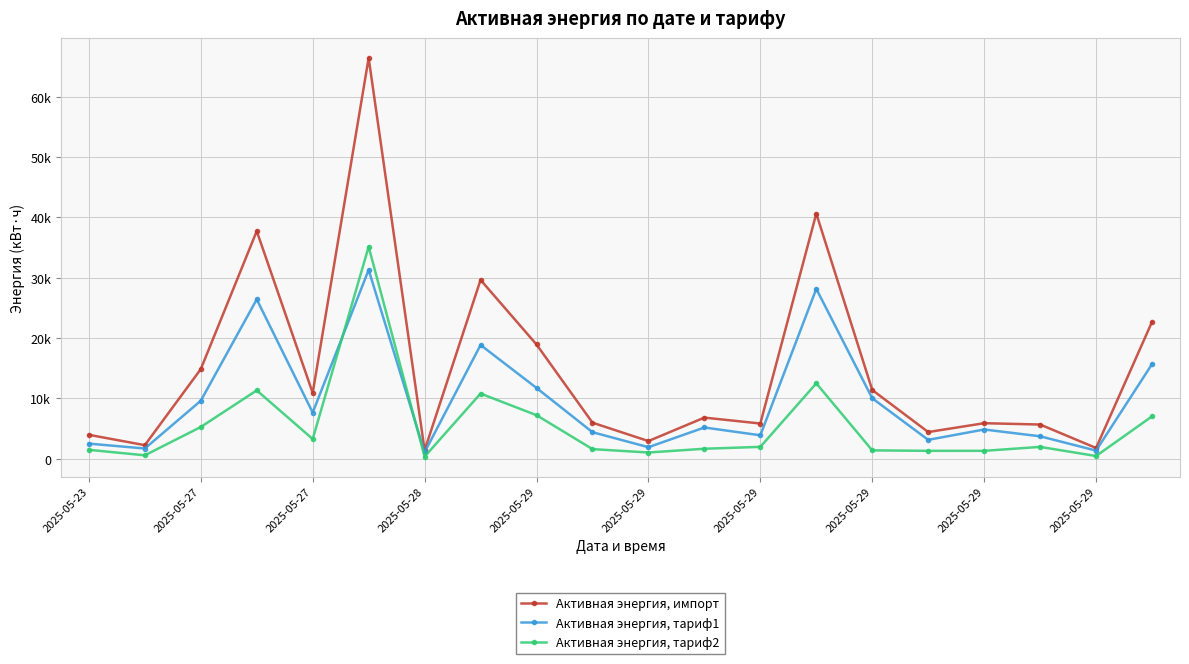

Does the chart have visible grid lines?

Yes